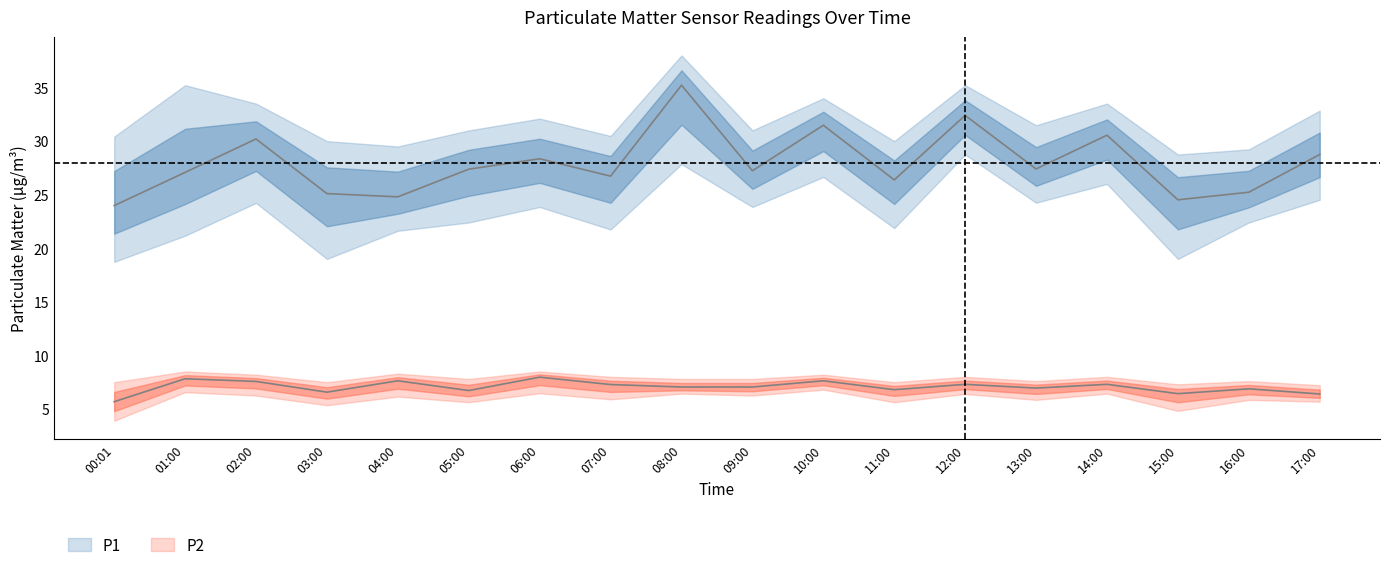

The value of P1 at 17:00 is 49.8. True or false?

False